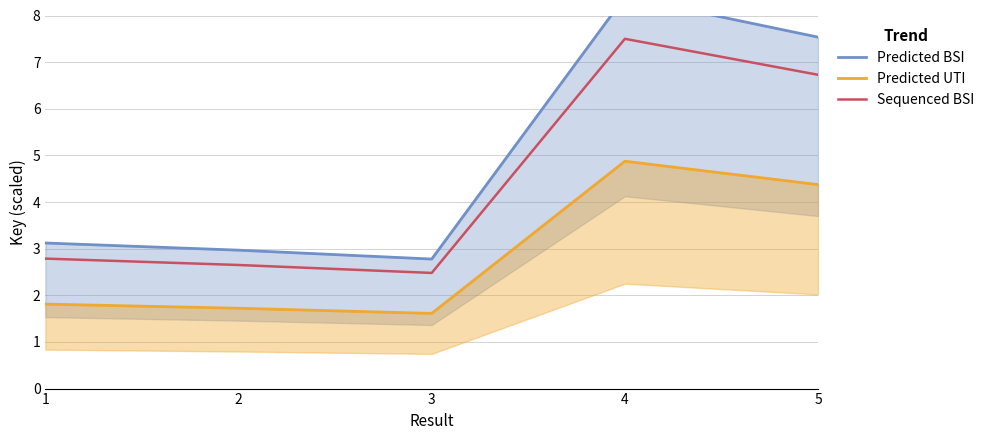

What are all the series names shown in the legend?

Predicted BSI, Predicted UTI, Sequenced BSI